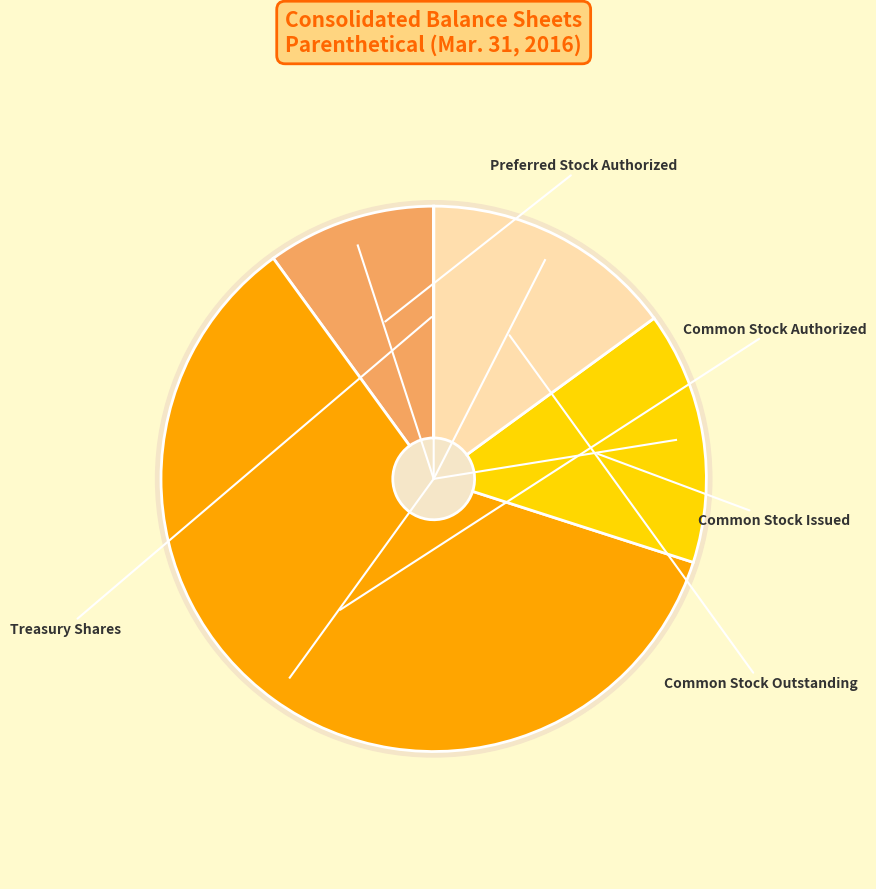

How many segments does this pie chart have?

5